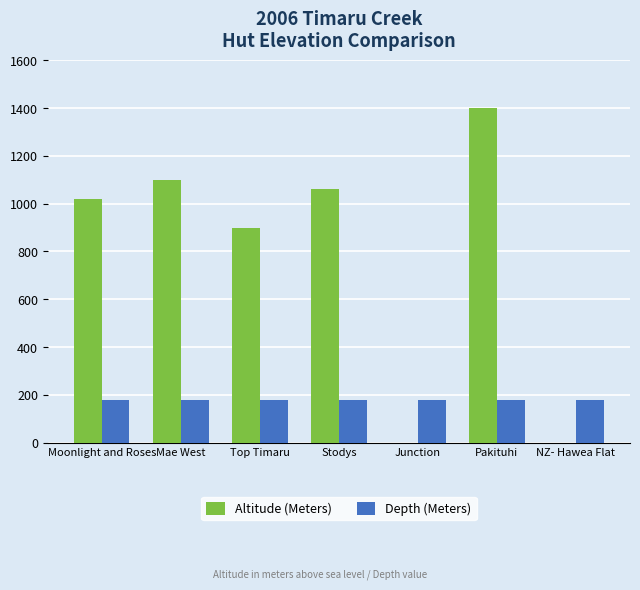

Are the bars horizontal?

No